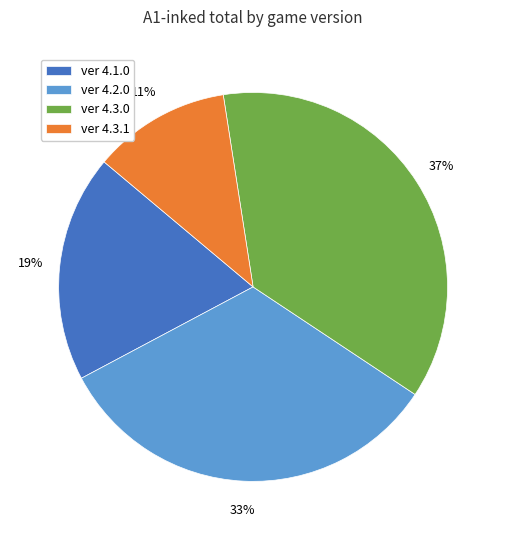

Rank the categories by value from lowest to highest.

ver 4.3.1, ver 4.1.0, ver 4.2.0, ver 4.3.0